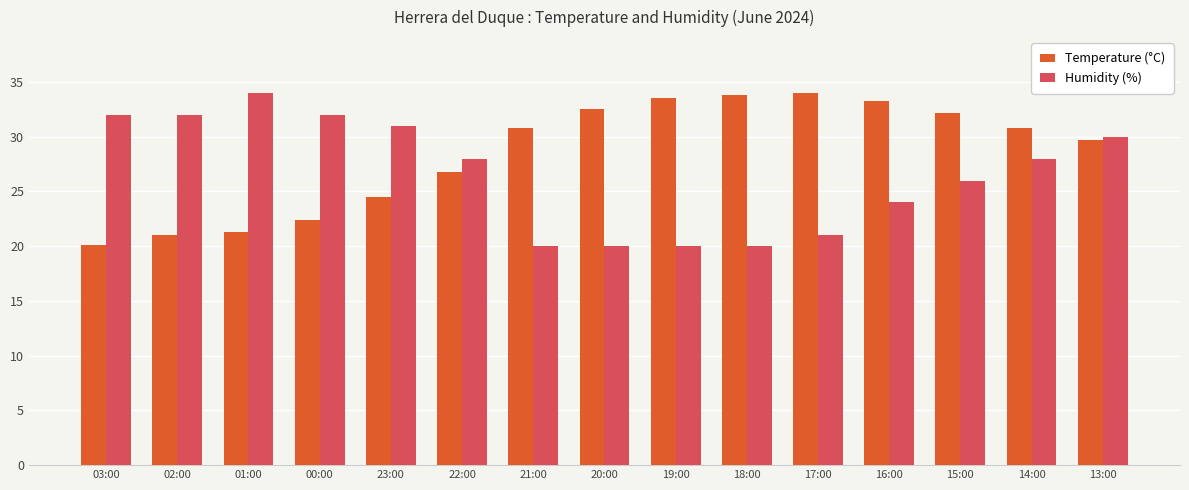

Where is Temperature (°C) nearest to the value 27?

22:00